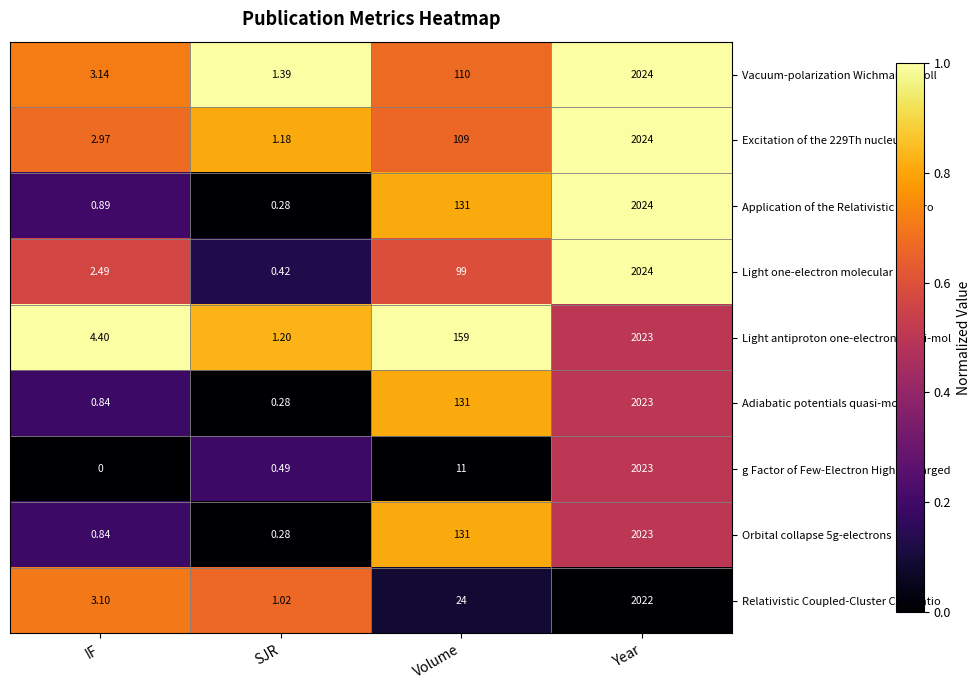

What is the total value across all series at SJR?

6.5